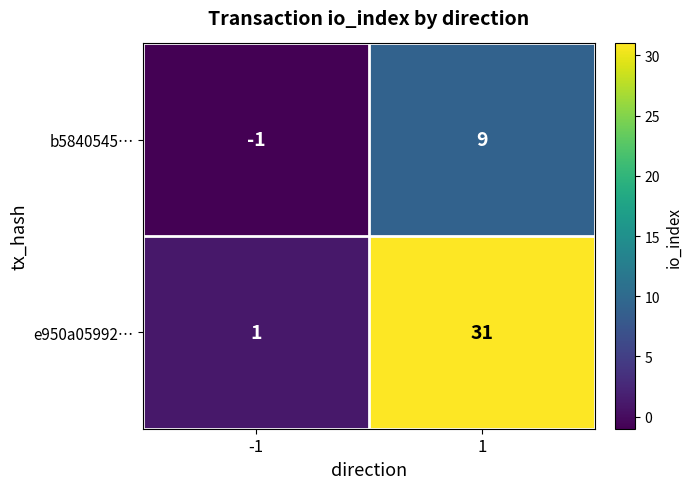

Which series has the largest total across all categories?

e950a05992…